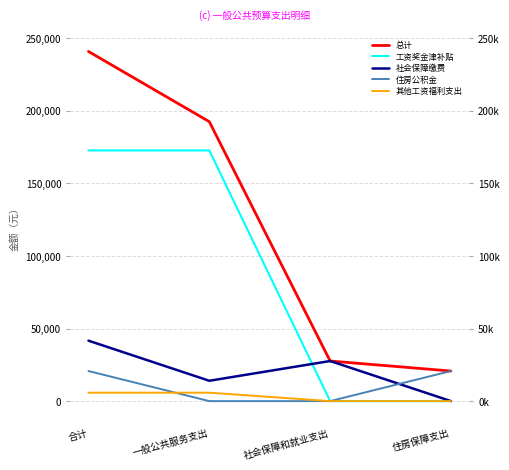

How many lines are shown in the chart?

5